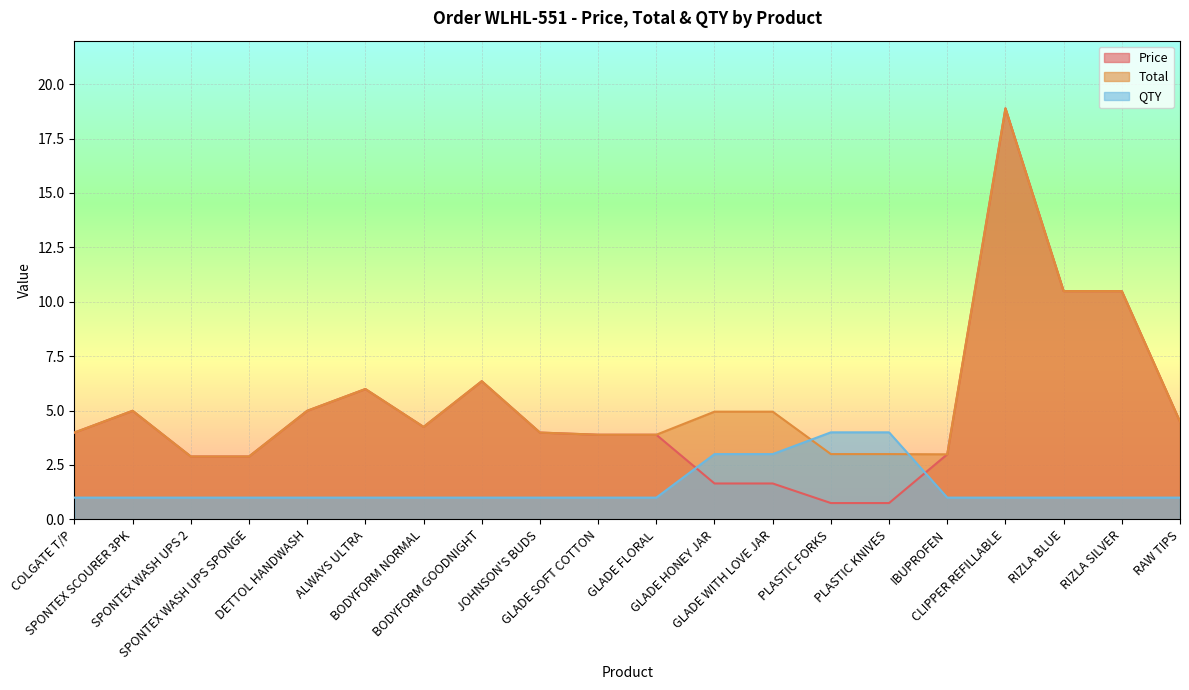

What is the value of the Price point at the 13th from the left?

1.6